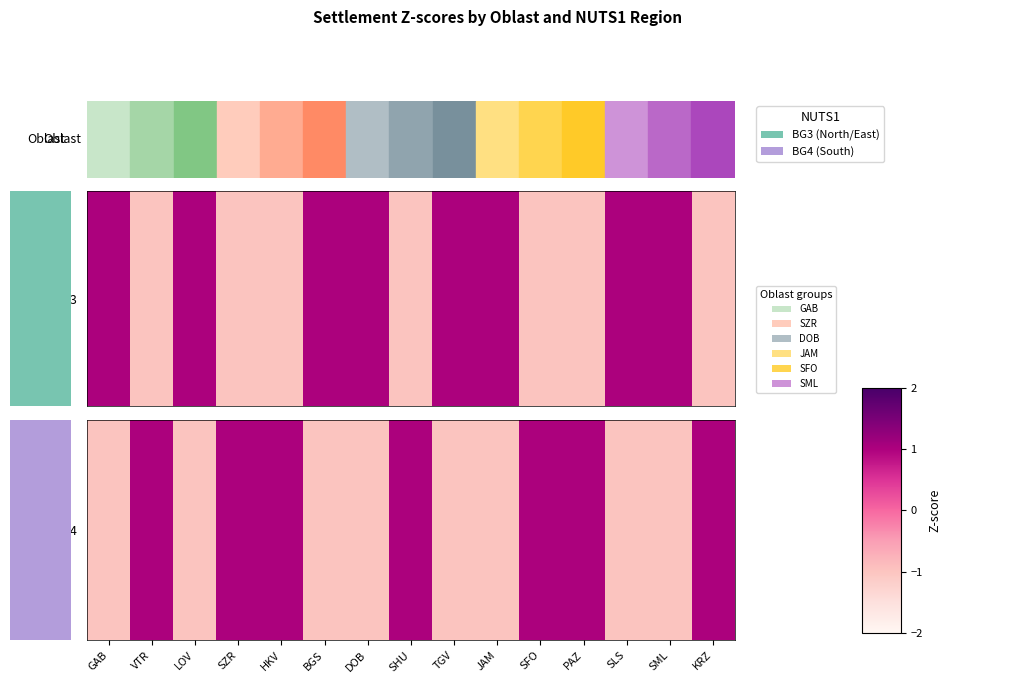

The value at SML is -1. True or false?

True